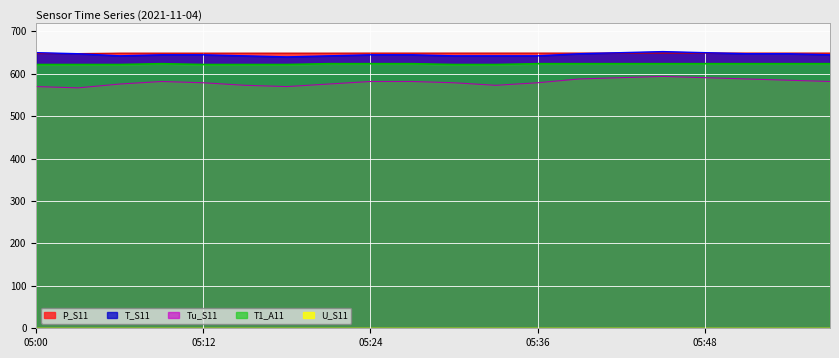

What is the sum of all P_S11 values?

12977.2